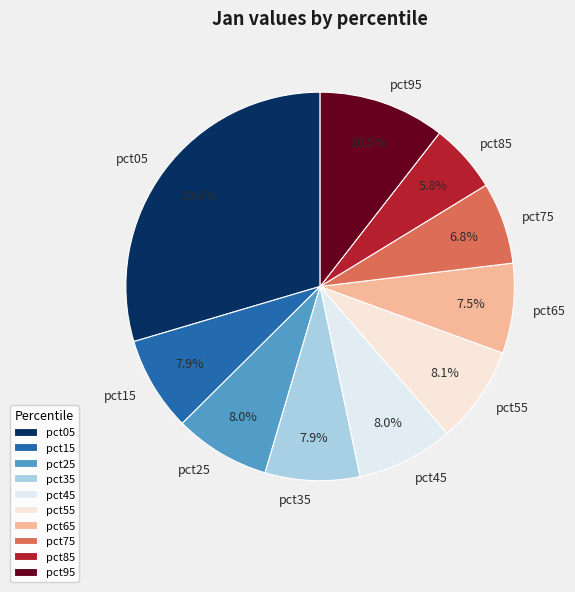

To the nearest percent, what is the combined percentage of pct55 and pct65?

16%